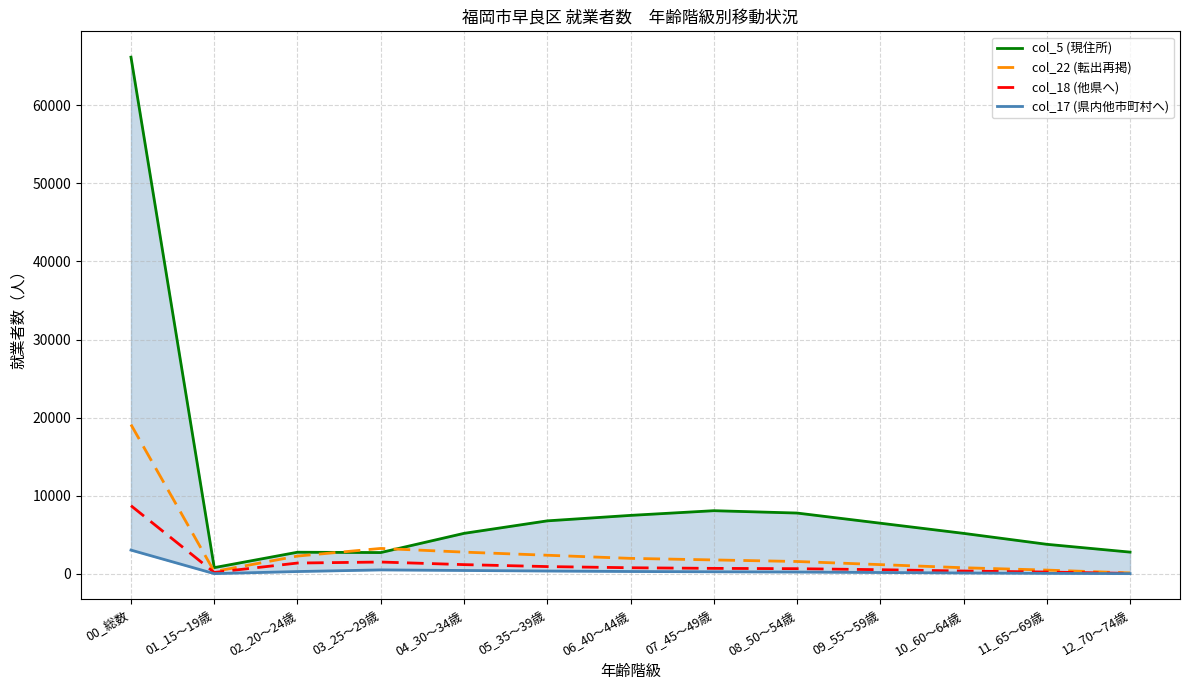

Rank the series at 11_65～69歳 from highest to lowest value.

col_5 (現住所), col_22 (転出再掲), col_18 (他県へ), col_17 (県内他市町村へ)